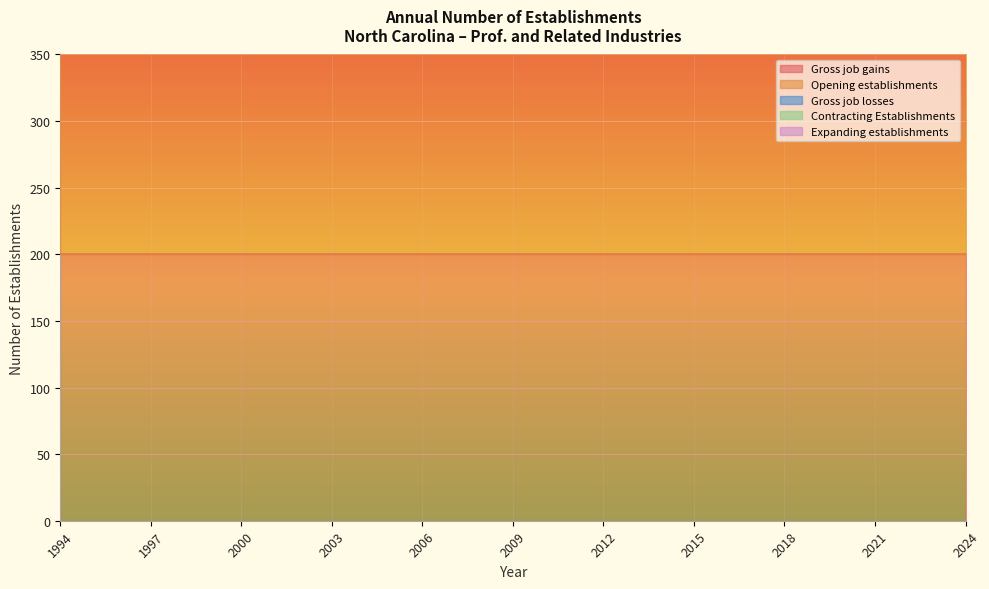

The Expanding establishments series shows 0 at 2005. True or false?

True